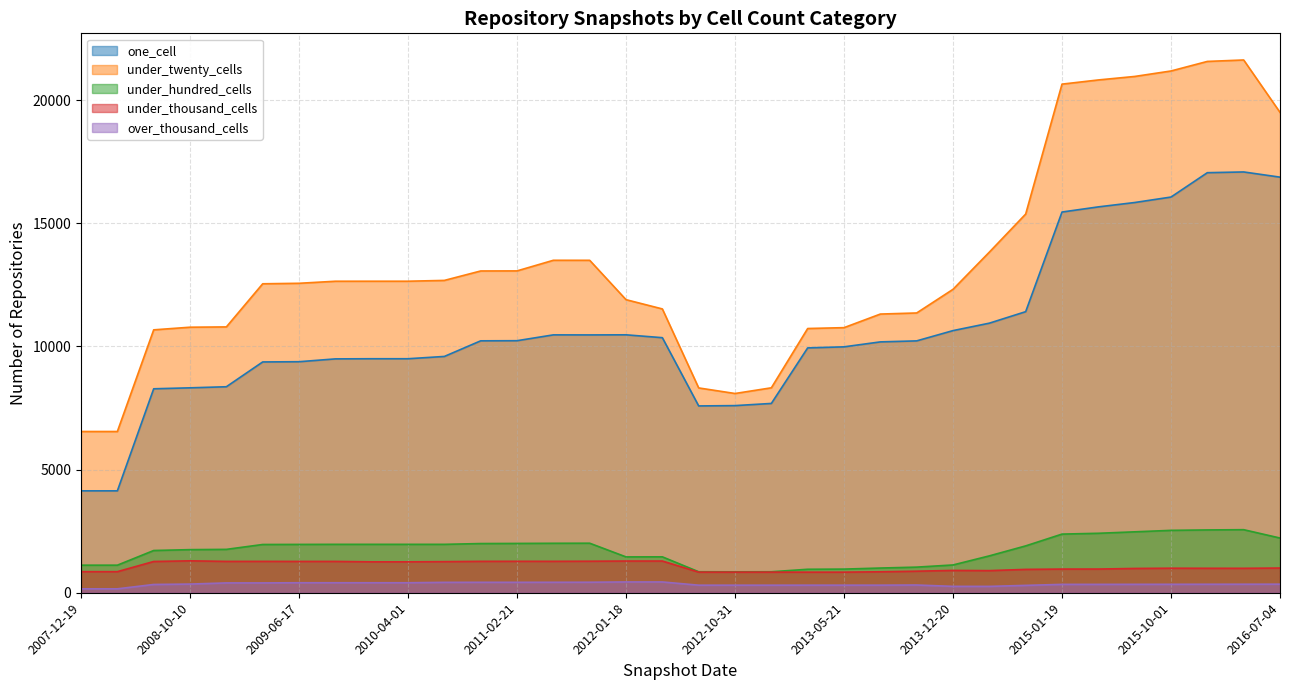

Which series has the largest total across all categories?

under_twenty_cells